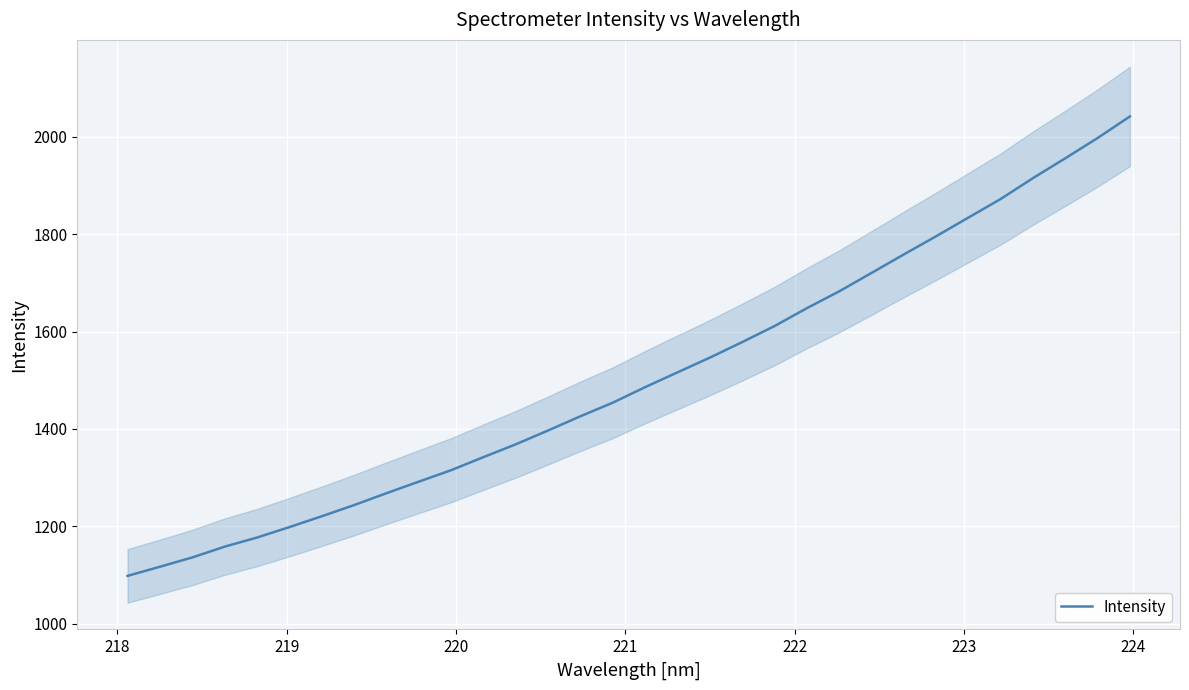

What is the maximum value for Intensity?

2041.4